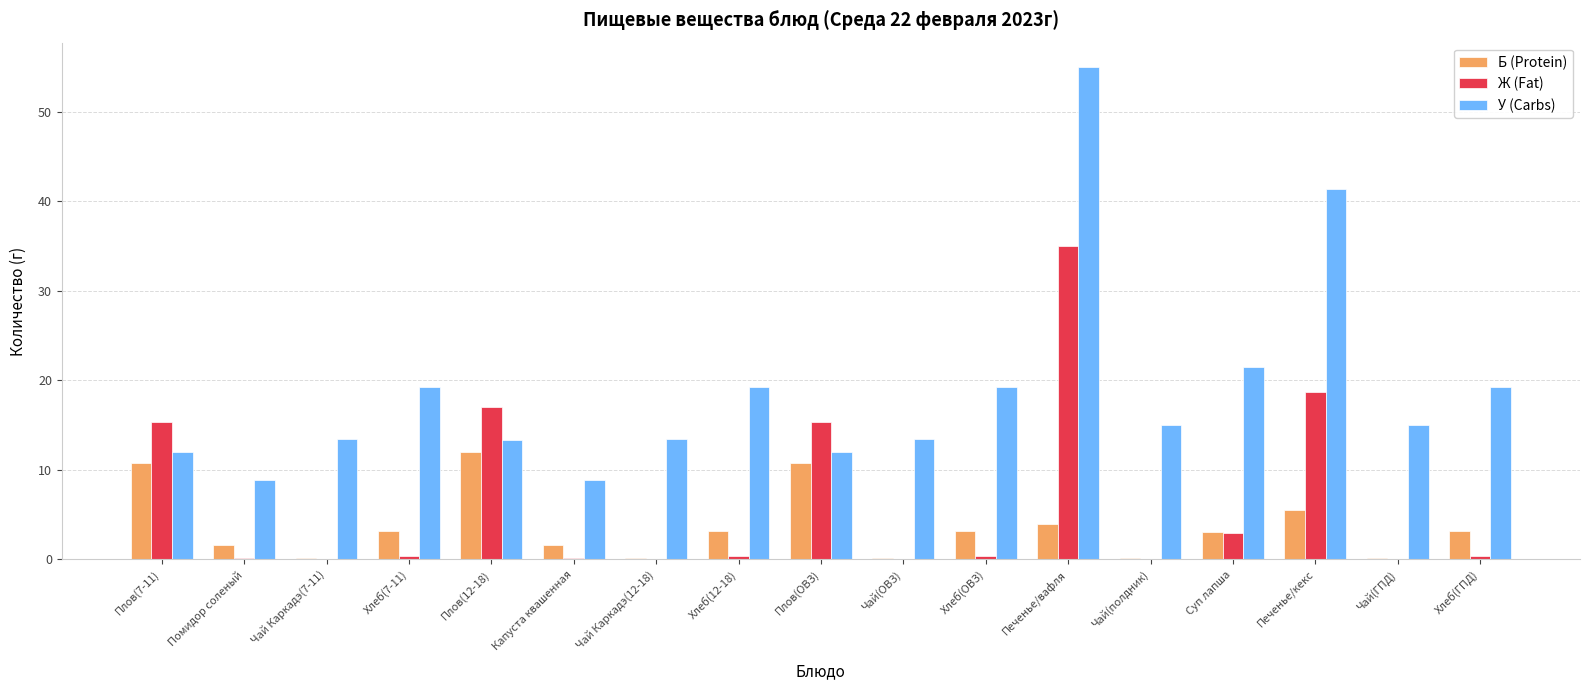

Is it true that Ж (Fat) equals 5.6 at Плов(12-18)?

False